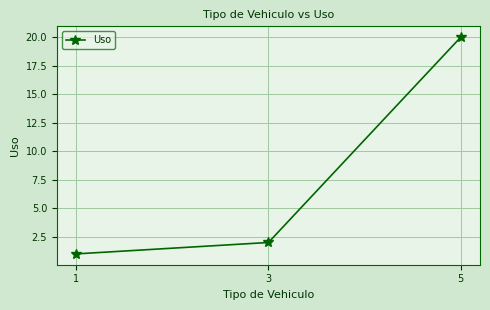

What is the ratio of the value at 1 to the value at 3?

0.5